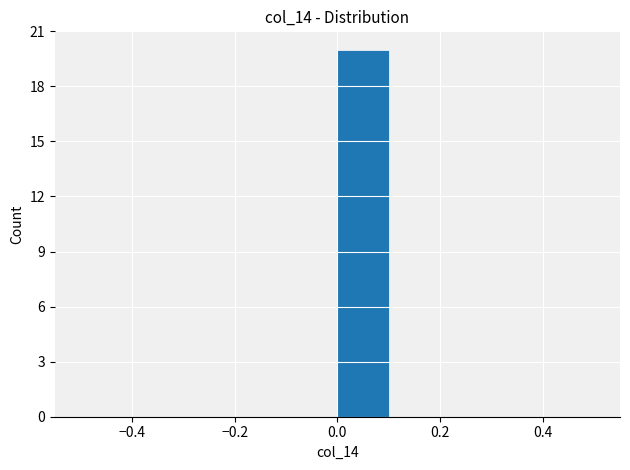

Reading left to right, transcribe this chart: for each bar, give the range it covers on the x-axis and its height. The values are not printed on the chart, so give them approximately, as read against the axis.

-0.5 to -0.4: 0
-0.4 to -0.3: 0
-0.3 to -0.2: 0
-0.2 to -0.1: 0
-0.1 to 0.0: 0
0.0 to 0.1: 20
0.1 to 0.2: 0
0.2 to 0.3: 0
0.3 to 0.4: 0
0.4 to 0.5: 0